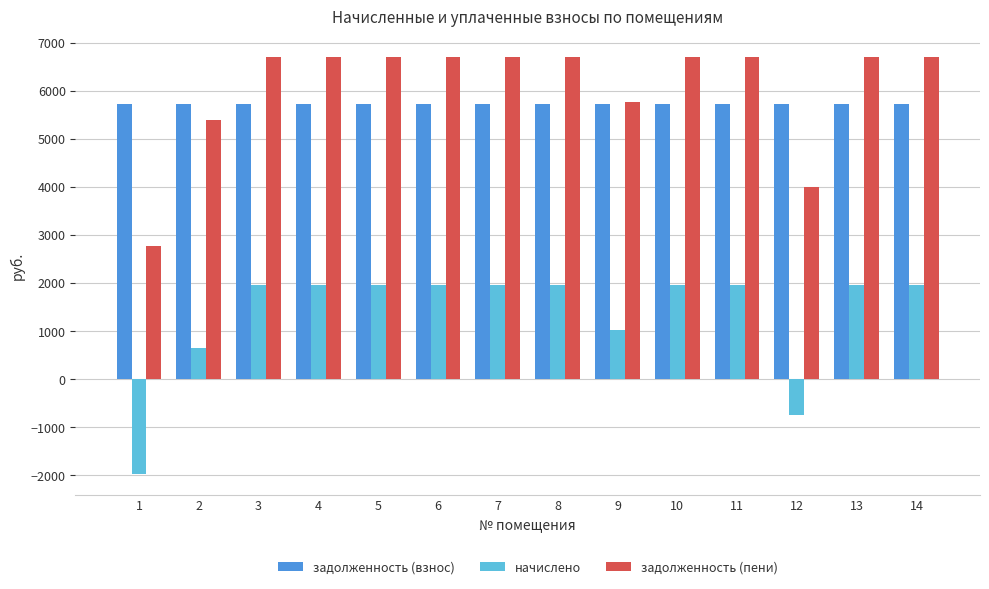

Where does the задолженность (пени) series first go above 6700?

3